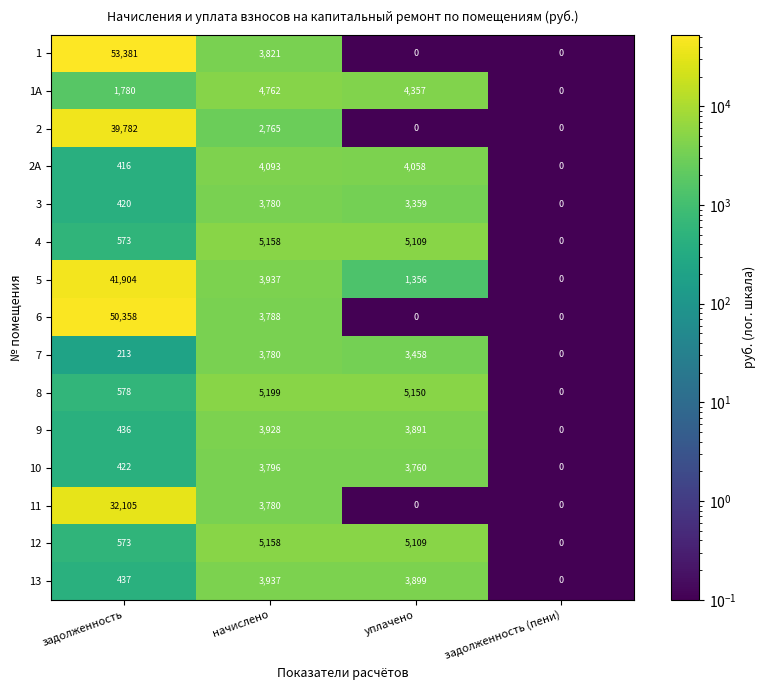

What is the maximum value shown in the chart?

53381